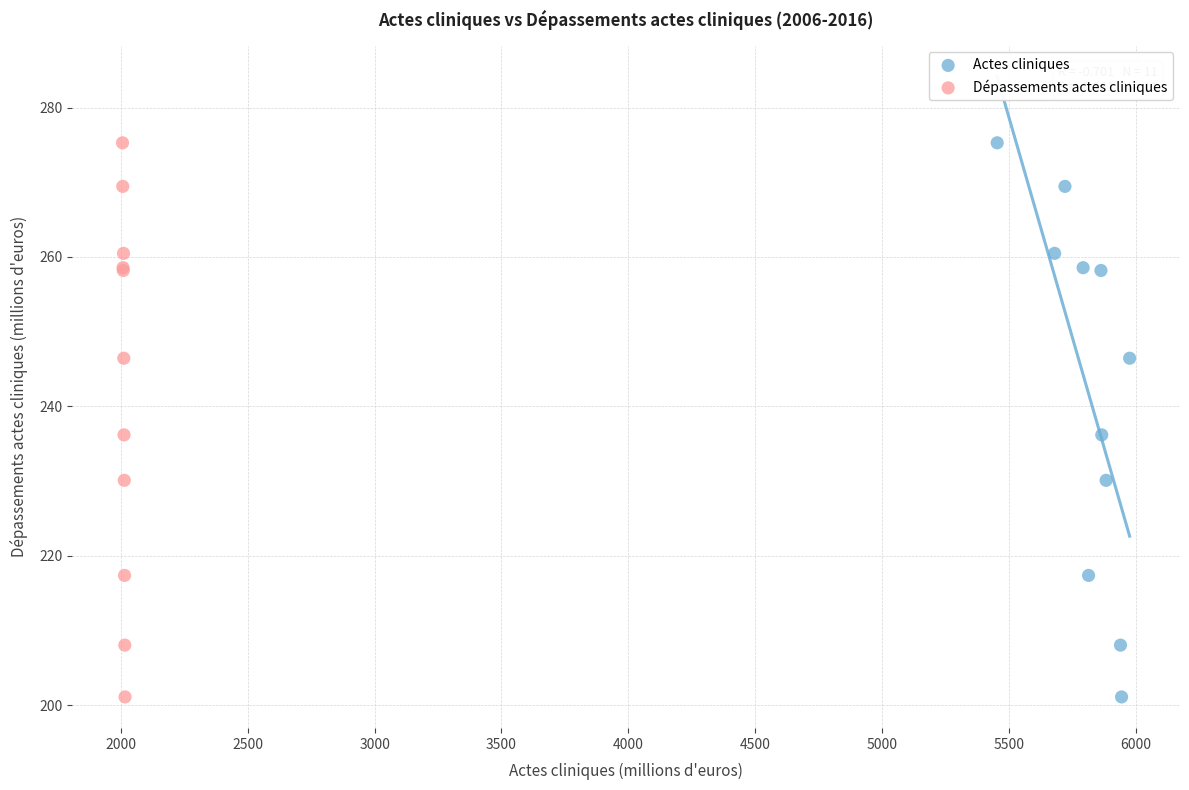

What are all the series names shown in the legend?

Actes cliniques, Dépassements actes cliniques